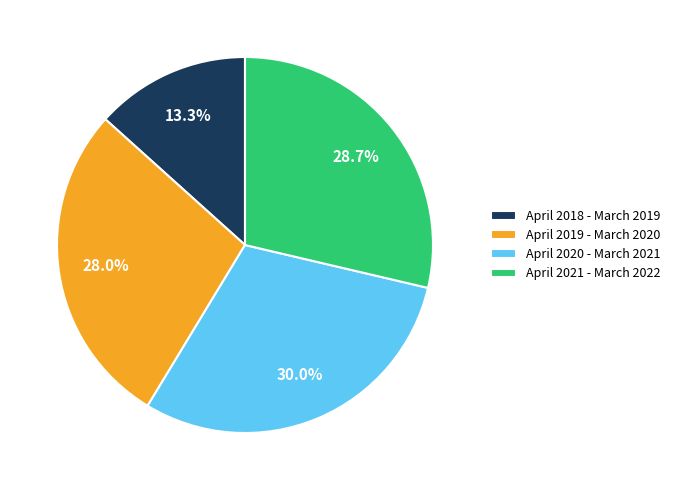

To the nearest percent, what is the difference between the April 2020 - March 2021 and April 2021 - March 2022 slice percentages?

1%